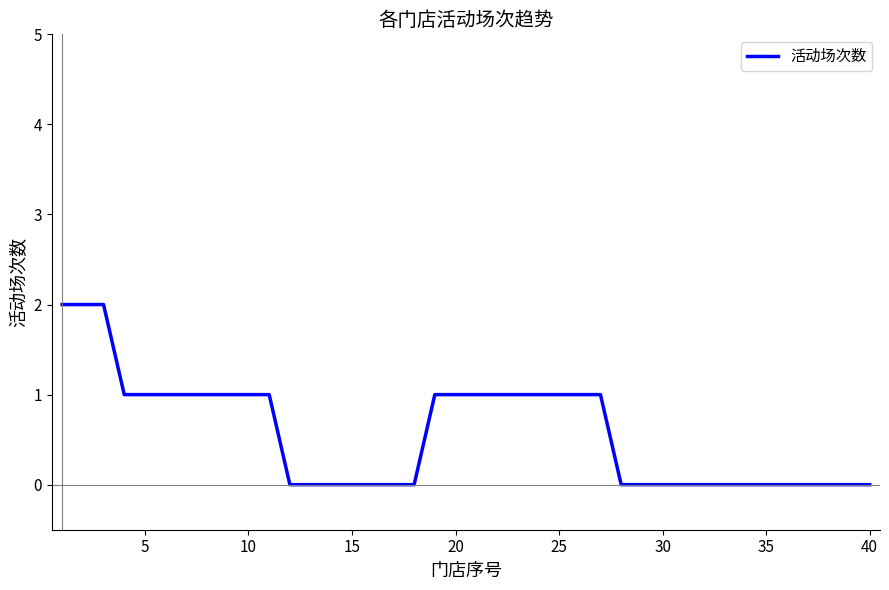

Reading right to left, what are all the values shown in this chart?

0	0	0	0	0	0	0	0	0	0	0	0	0	1	1	1	1	1	1	1	1	1	0	0	0	0	0	0	0	1	1	1	1	1	1	1	1	2	2	2